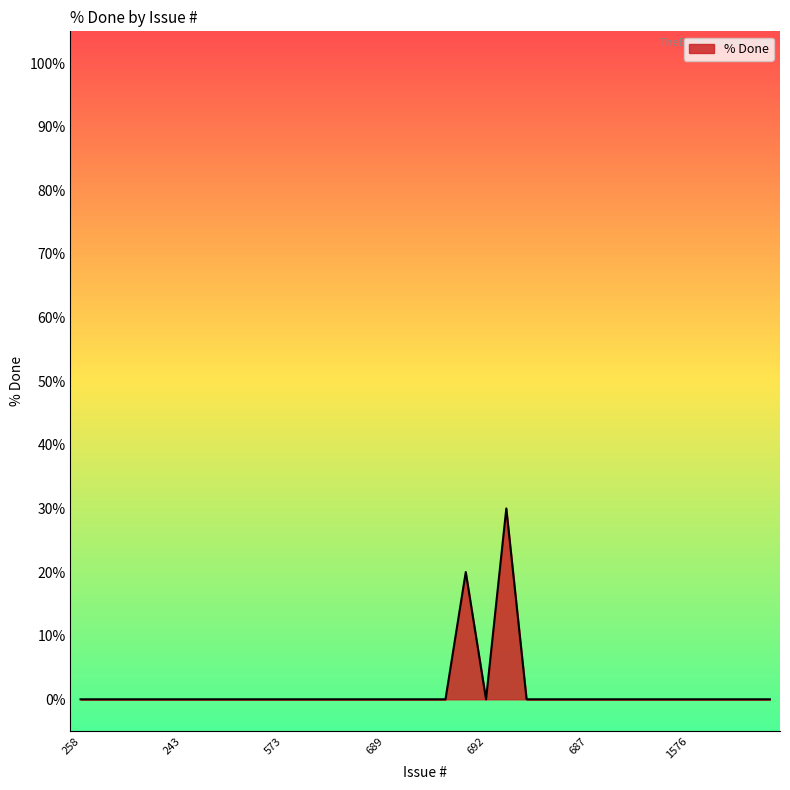

What is the greatest value displayed?

30